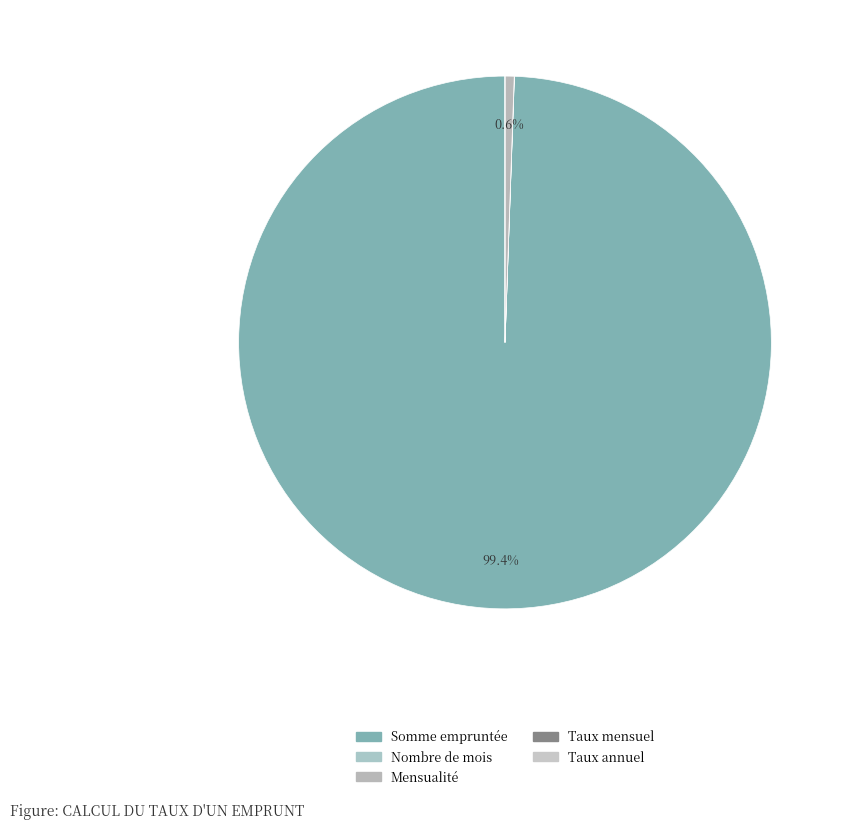

What is the change in value from Somme empruntée to Taux annuel?

-3000000.0